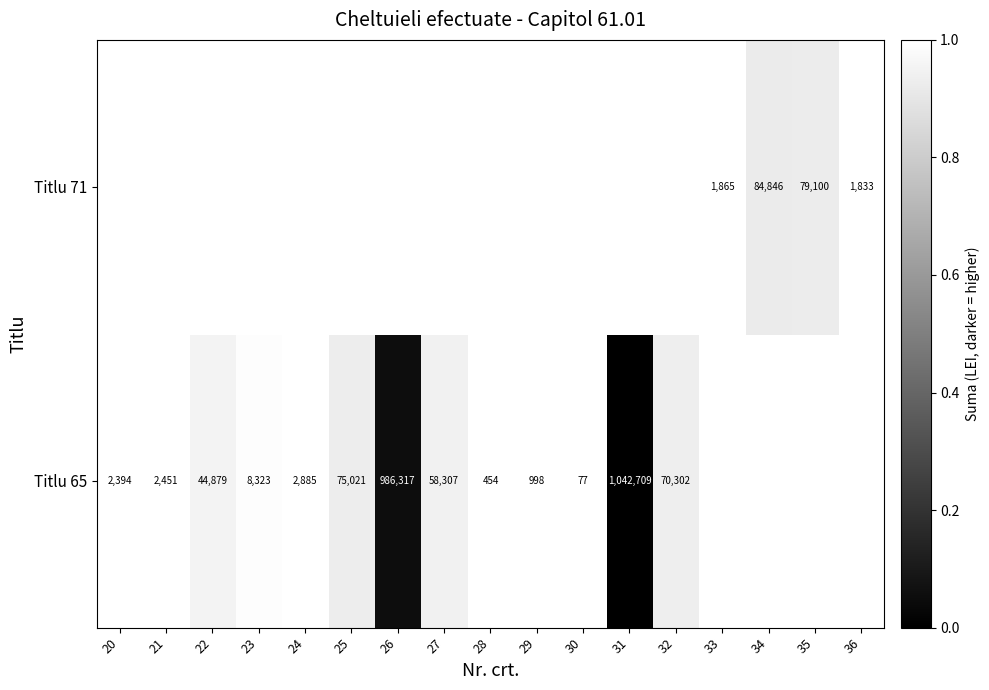

True or false: Titlu 65 has a value of 44879 at 22.

True